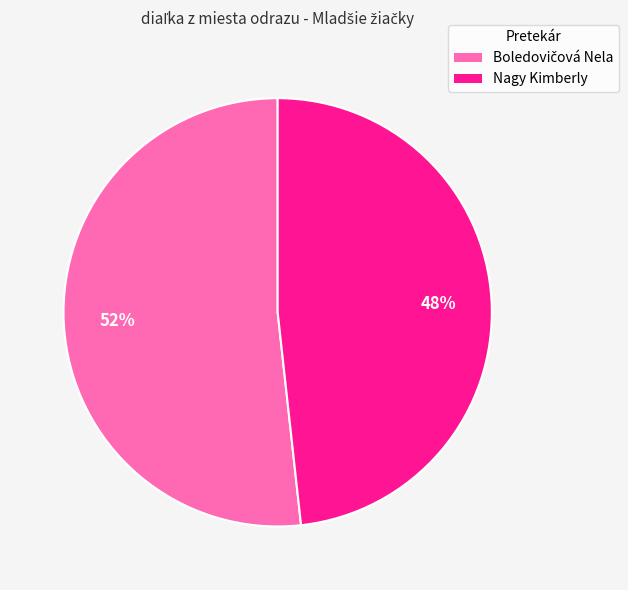

The Nagy Kimberly slice represents 54% of the pie. True or false?

False